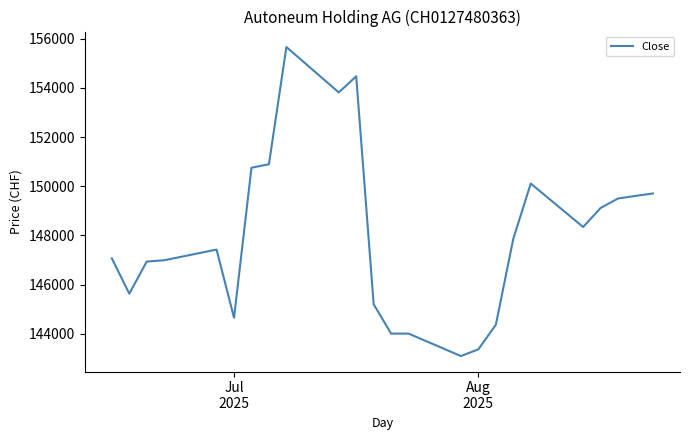

What is the smallest value displayed?

143097